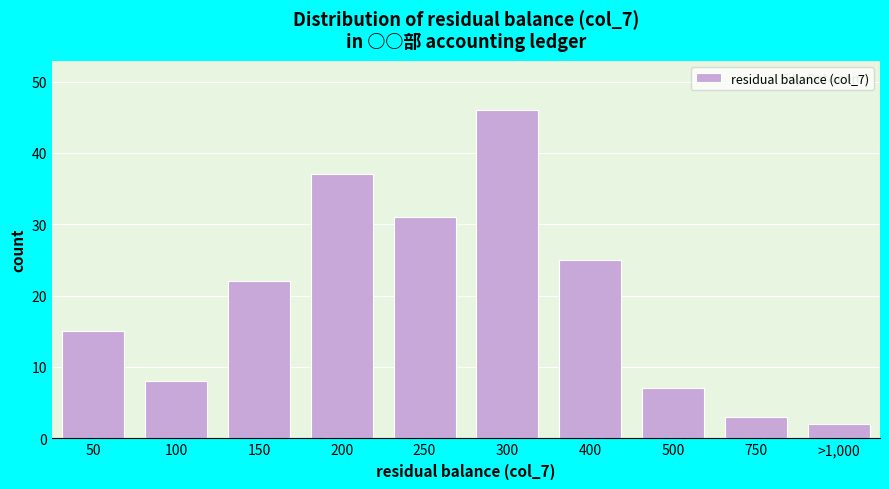

Reading left to right, transcribe all the data shown in this chart.

50=15	100=8	150=22	200=37	250=31	300=46	400=25	500=7	750=3	>1,000=2